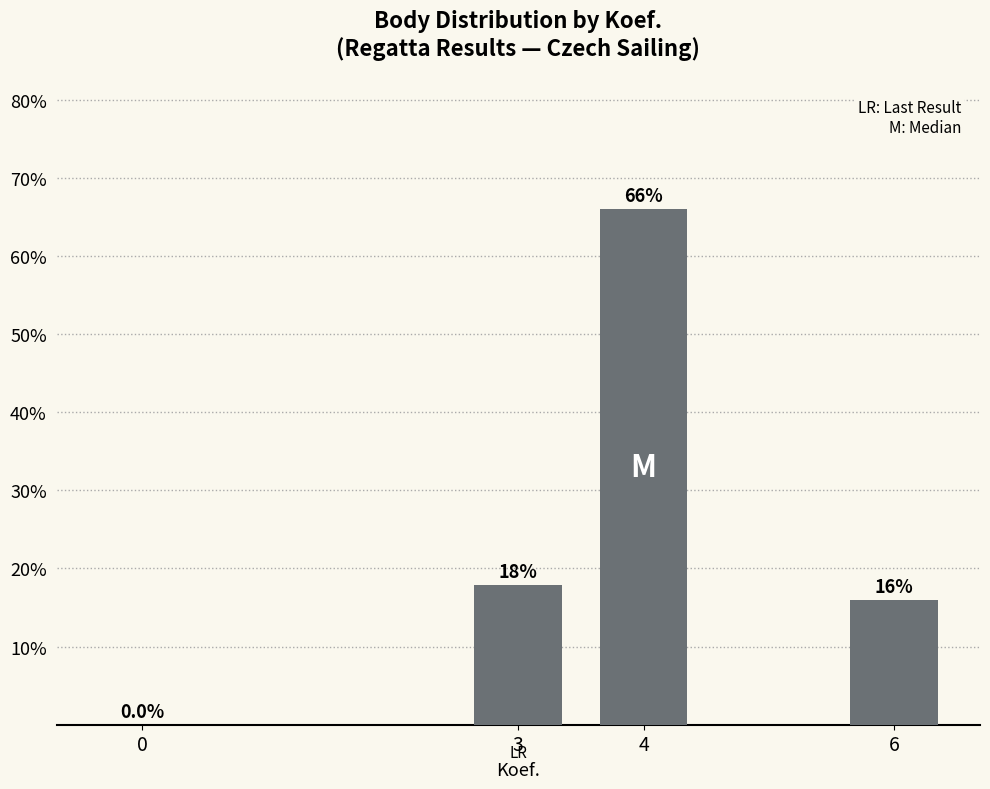

How many values exceed 17?

2